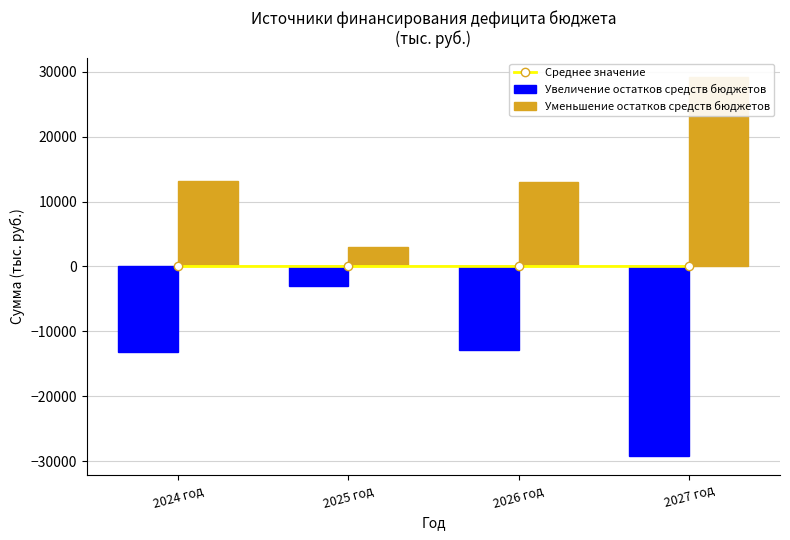

Reading left to right, transcribe all the data shown in this chart.

Среднее значение: 2024 год=0.0	2025 год=0.0	2026 год=-0.0	2027 год=0.0
Увеличение остатков средств бюджетов: 2024 год=-13188.2	2025 год=-3058.3	2026 год=-12932.0	2027 год=-29178.5
Уменьшение остатков средств бюджетов: 2024 год=13188.2	2025 год=3058.3	2026 год=12932.0	2027 год=29178.5